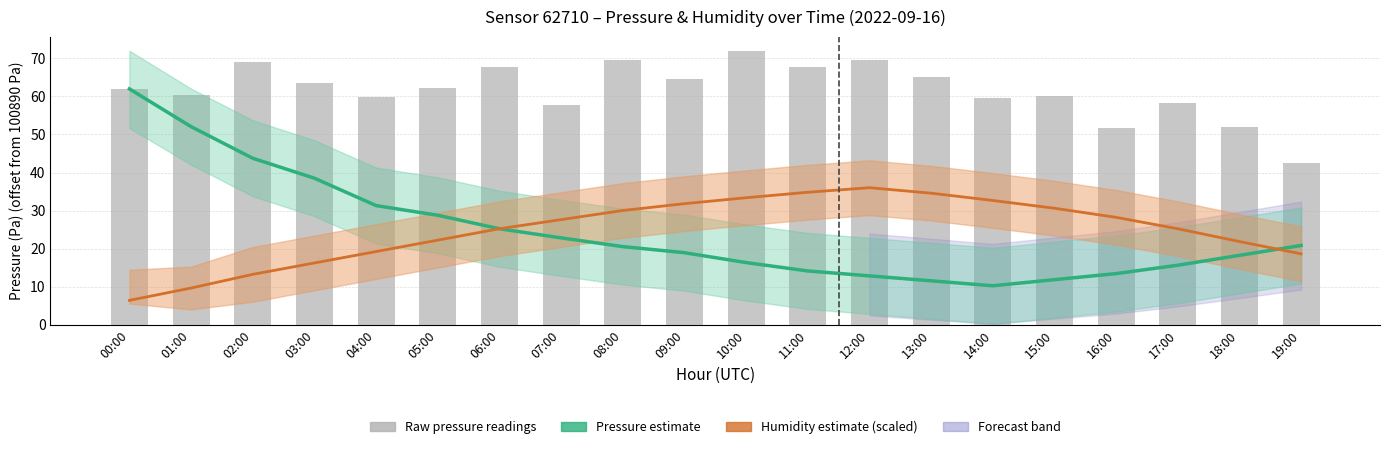

Which category has the lowest value in the Pressure estimate series?

14:00